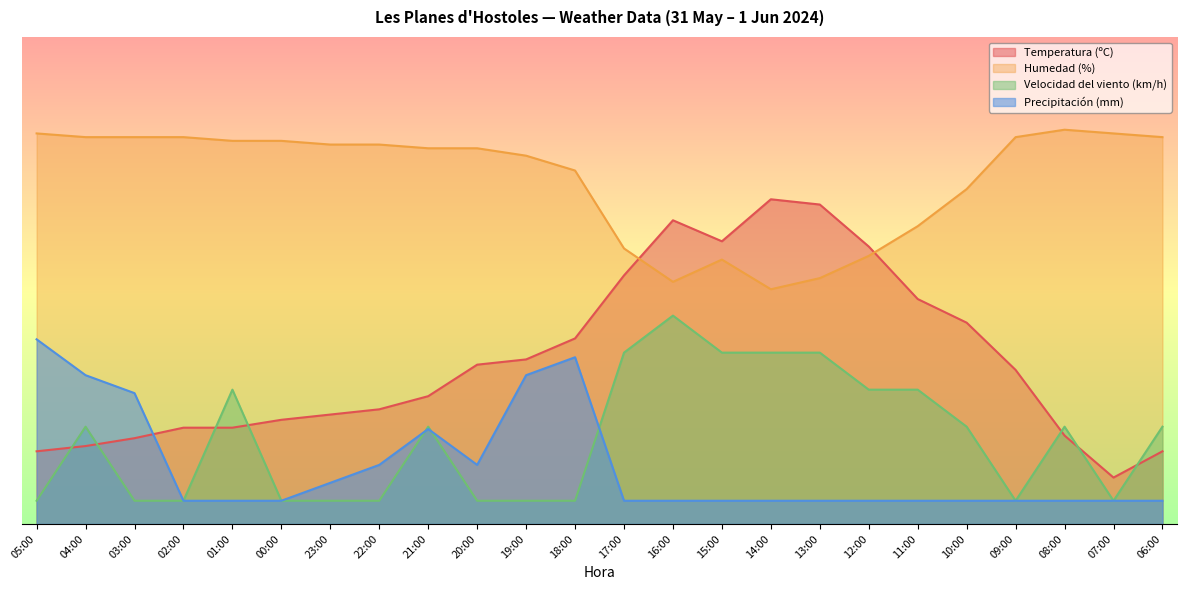

What is the difference between the second highest and second lowest values in the Humedad (%) series?

32.0